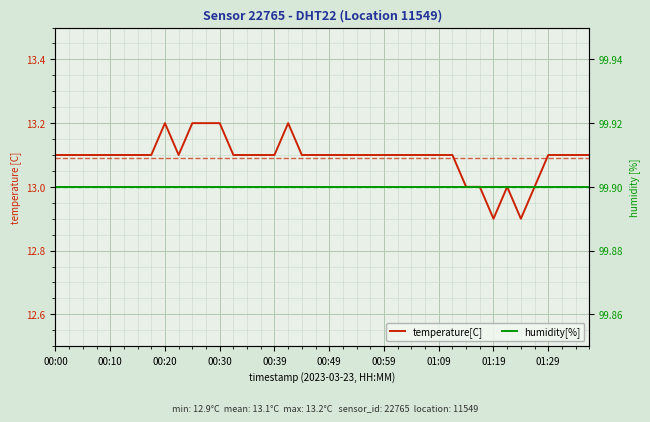

List the series in order of their peak value, lowest first.

temperature[C], humidity[%]